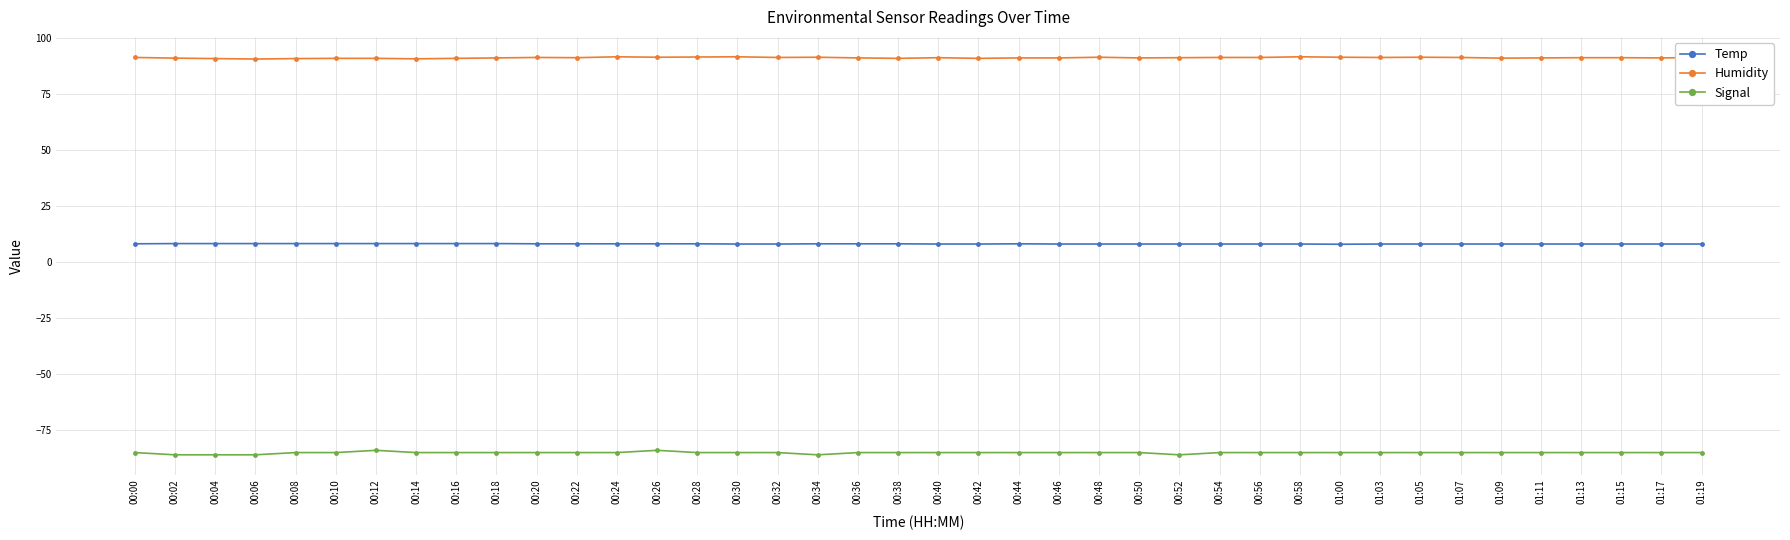

What is the sum of all Humidity values?

3642.8